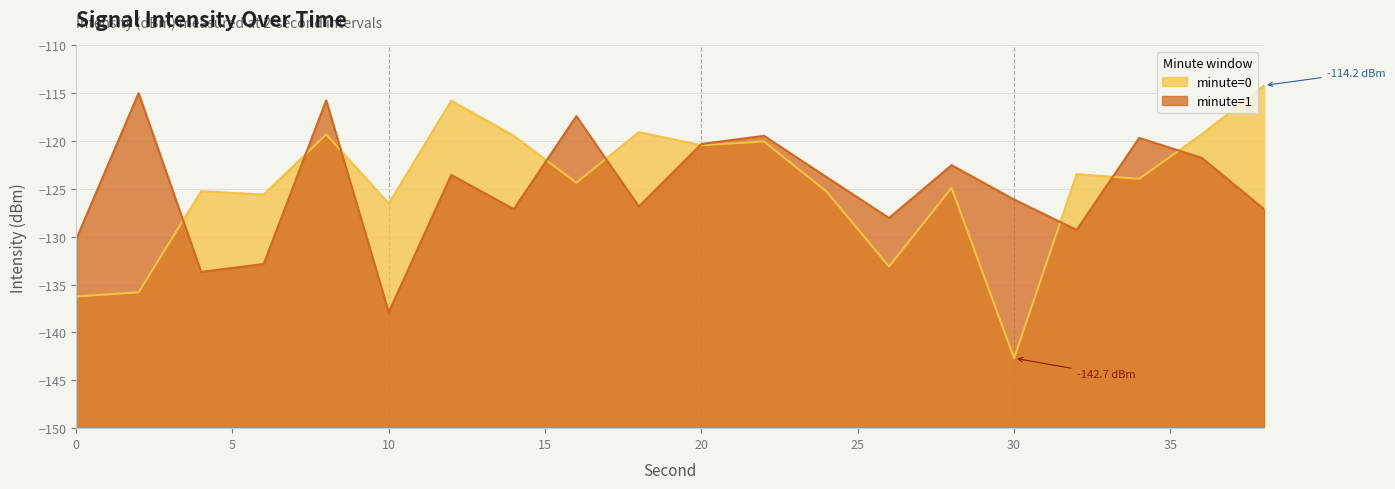

How many lines are shown in the chart?

2